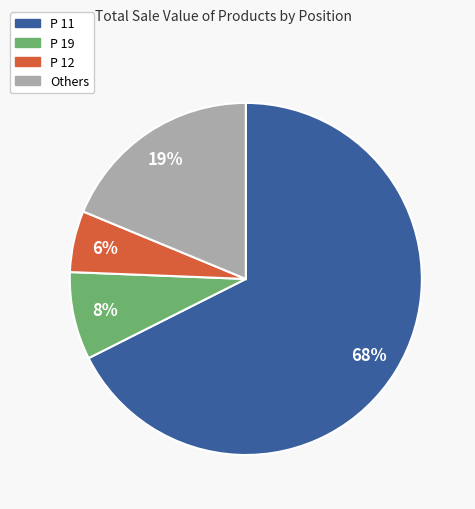

To the nearest percent, what is the average slice percentage?

25%